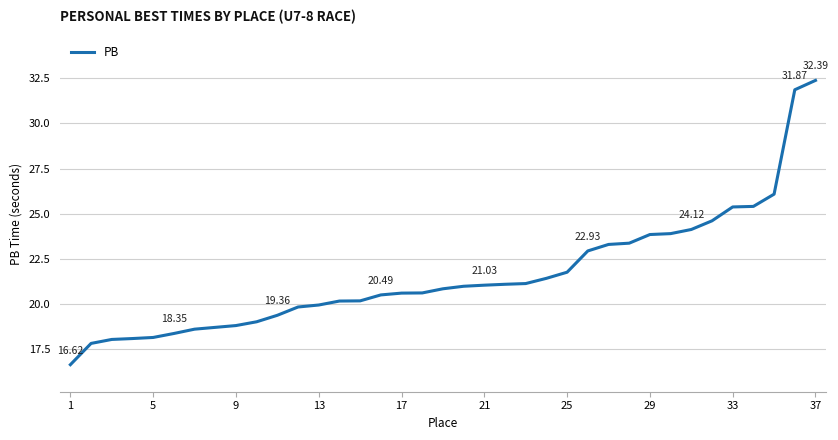

Does the chart display data point markers on the line(s)?

No